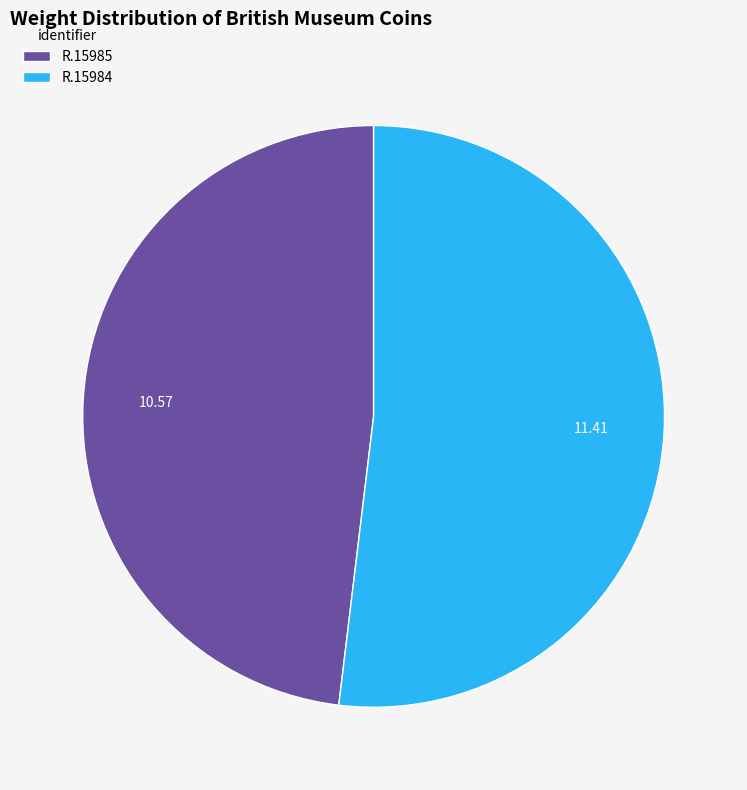

Does any single category account for the majority?

Yes